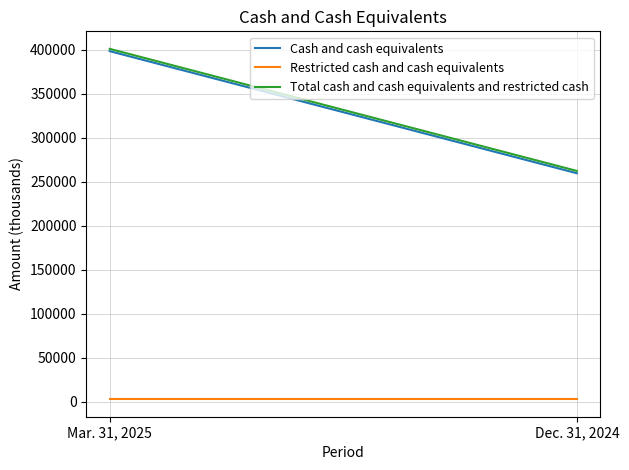

Rank the series by their maximum value, from highest to lowest.

Total cash and cash equivalents and restricted cash, Cash and cash equivalents, Restricted cash and cash equivalents